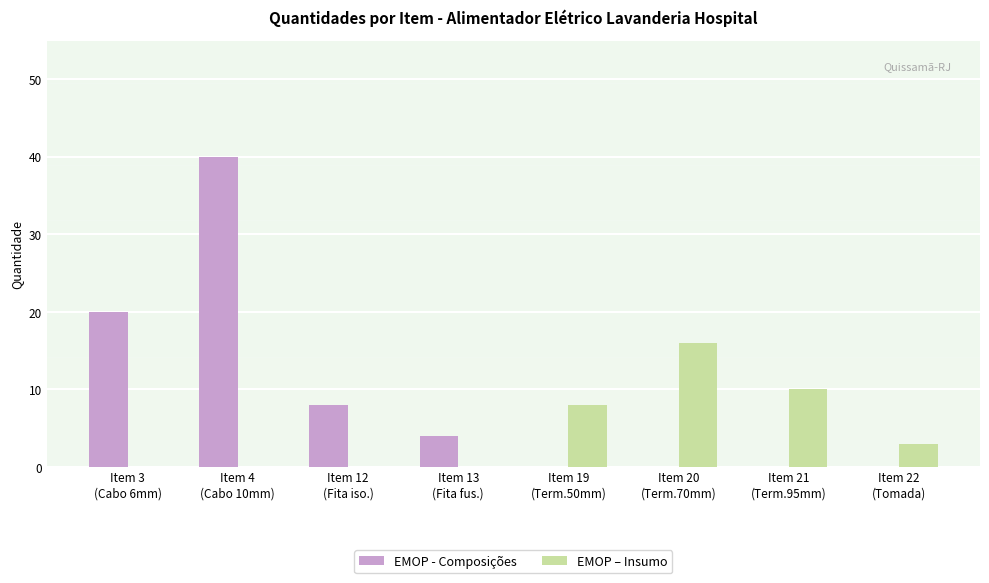

What is the sum of all EMOP - Composições values?

72